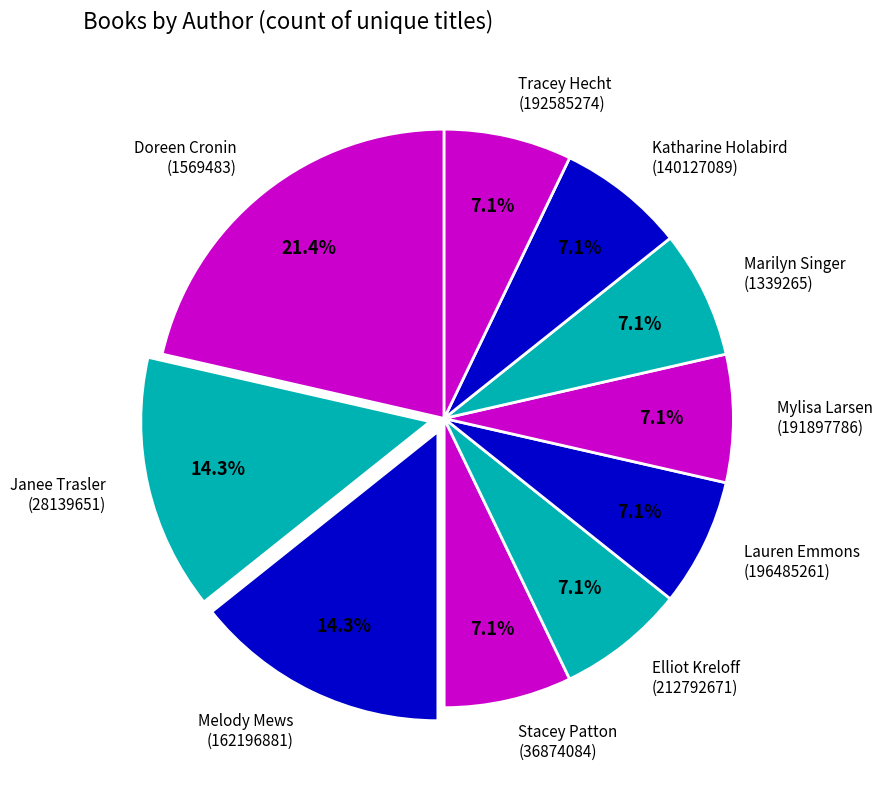

What portion of the pie excludes Stacey Patton (36874084)?

92.9%